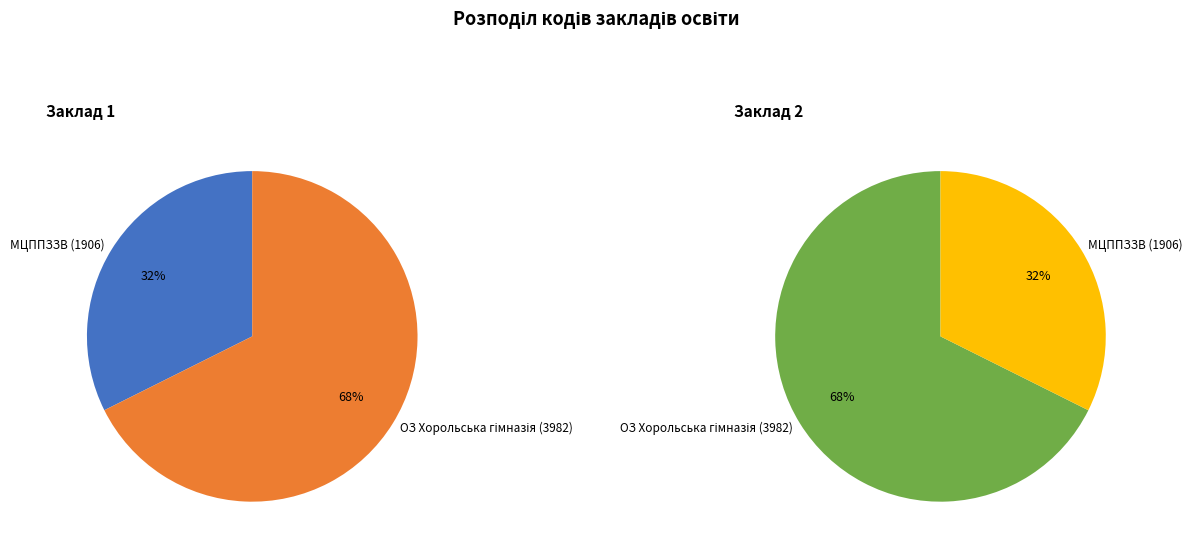

Which category accounts for the majority?

Опорний заклад Хорольська гімназія Хорольської міської ради